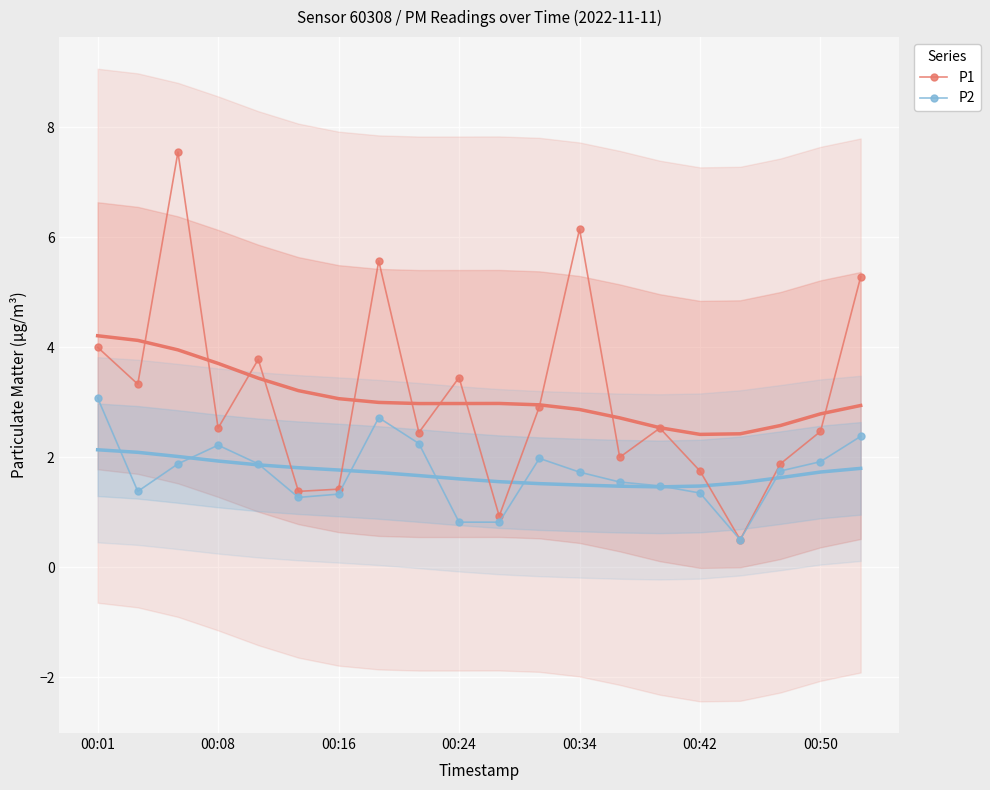

True or false: P2 and P1 cross at least once.

False